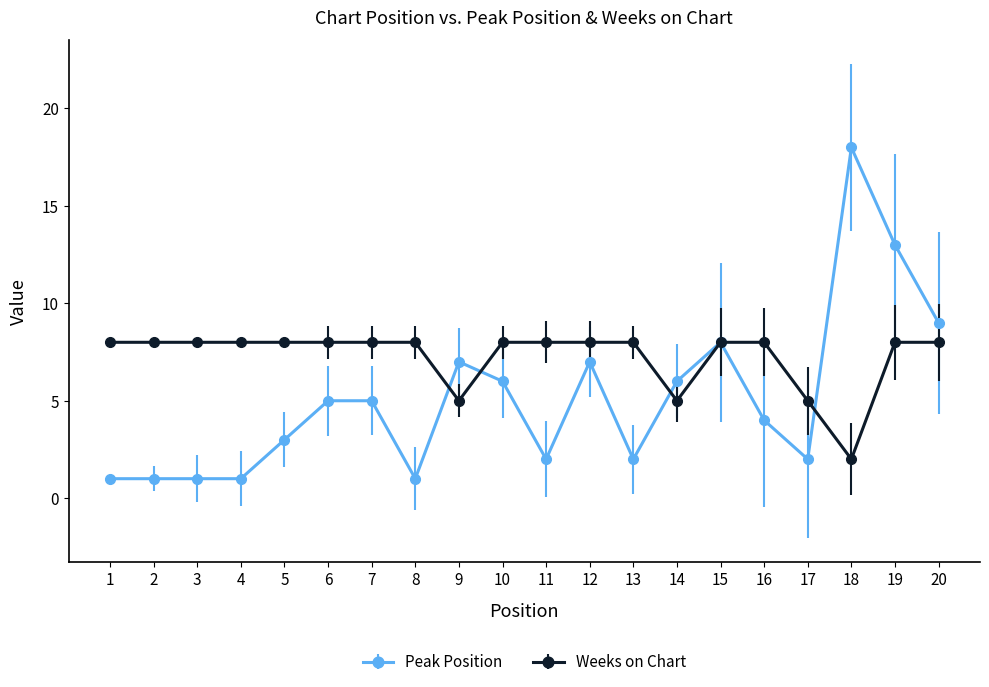

What is the sum of the Weeks on Chart values at 16 and 13?

16